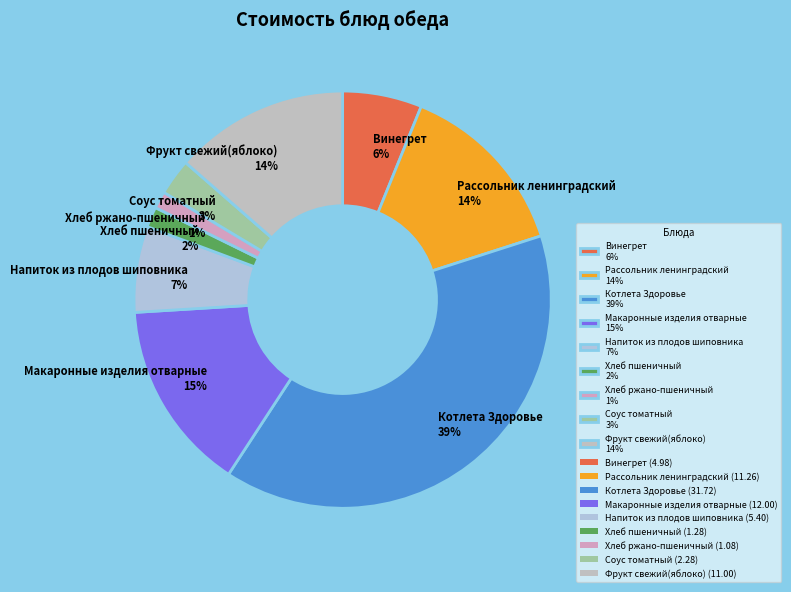

Is it true that Хлеб ржано-пшеничный is 1% of the pie?

True